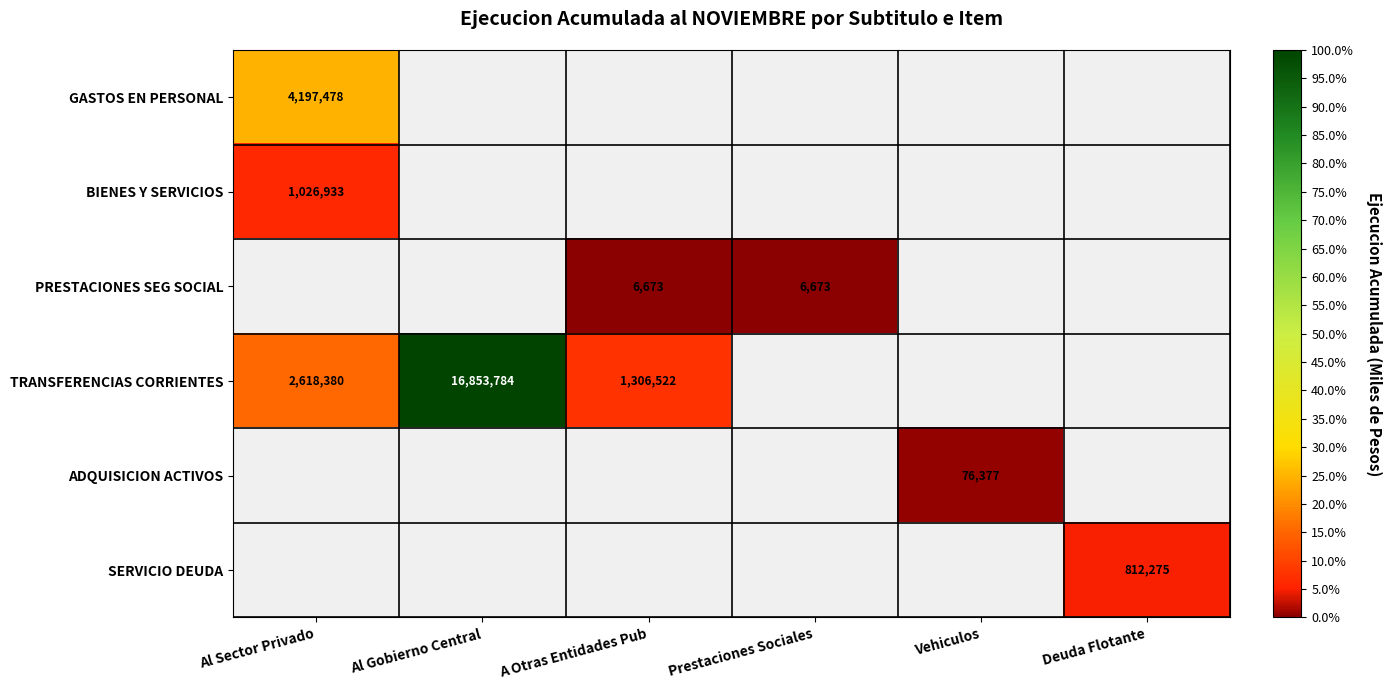

Which series has the largest range (max minus min)?

TRANSFERENCIAS CORRIENTES